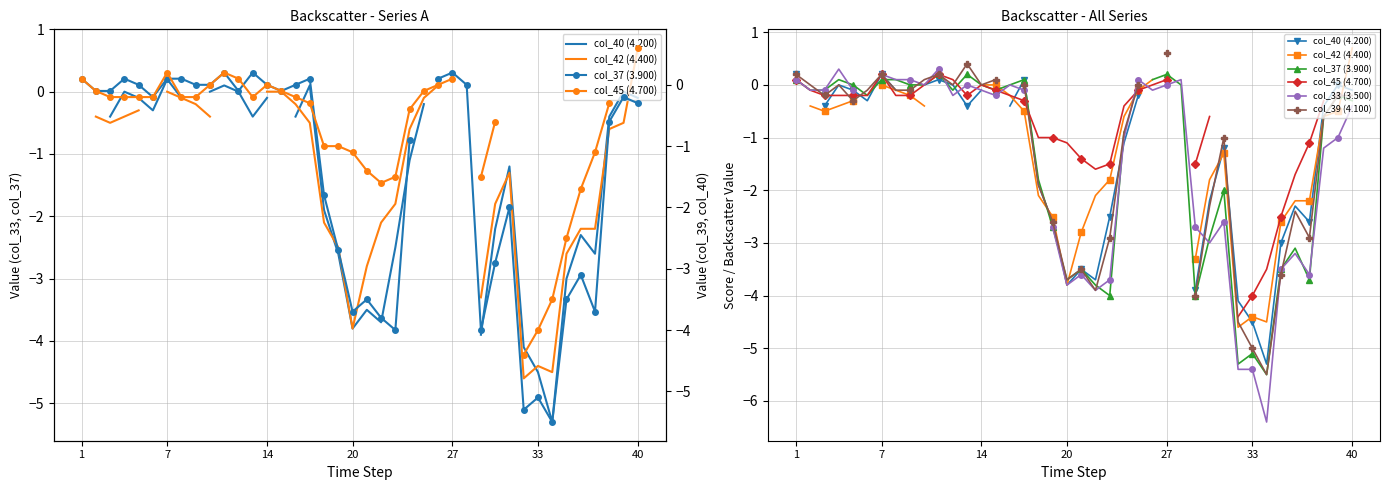

Which series has the largest range (max minus min)?

col_33 (3.500)